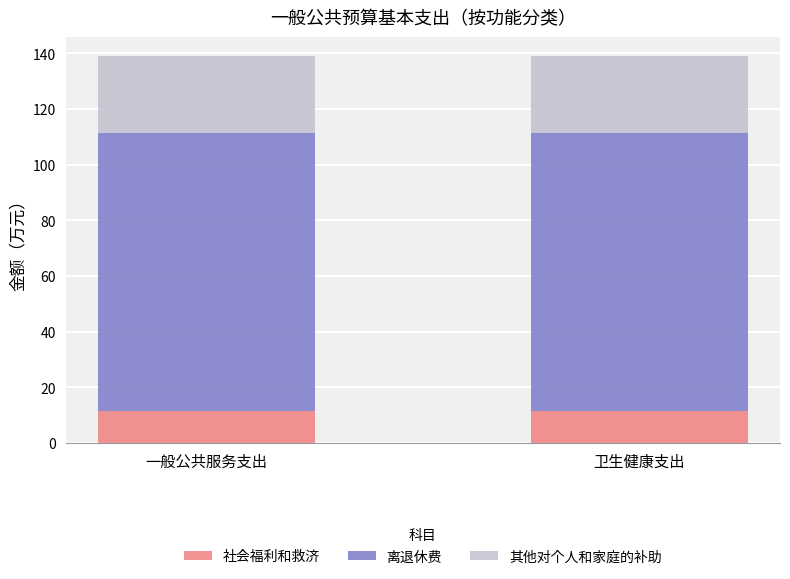

Are the bars grouped side by side (vs. stacked)?

No